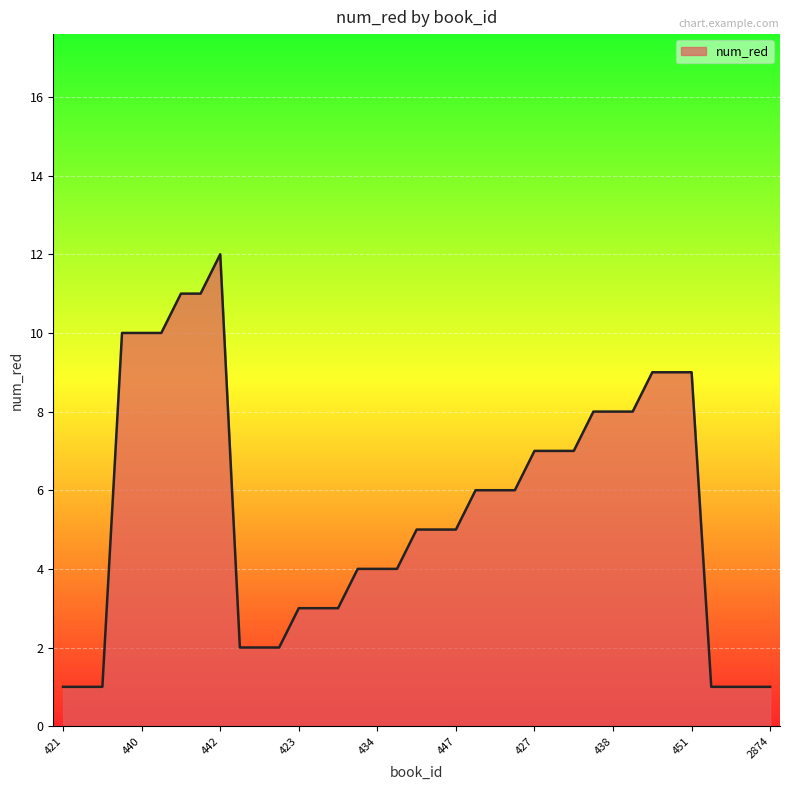

What is the maximum value shown in the chart?

12